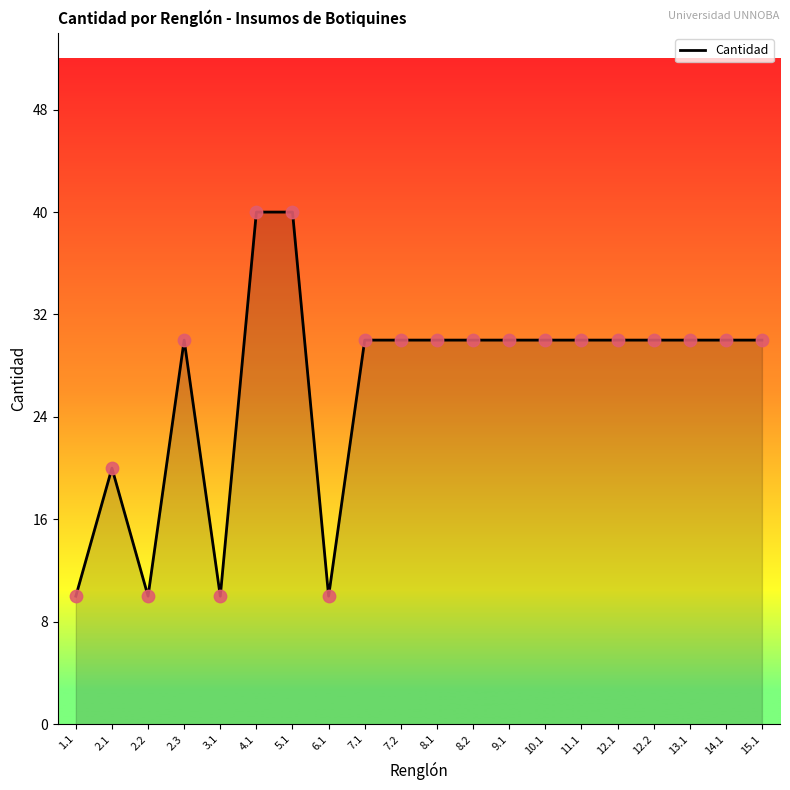

What is the ratio of the value at 2.3 to the value at 13.1?

1.0